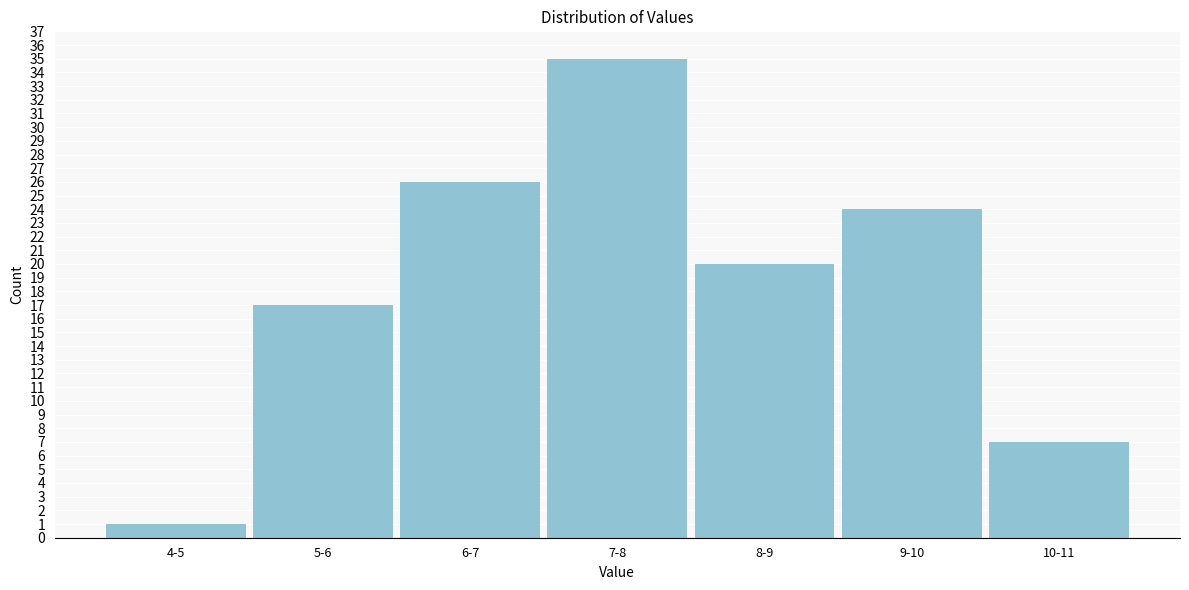

Reading left to right, extract all data points from this chart.

1	17	26	35	20	24	7